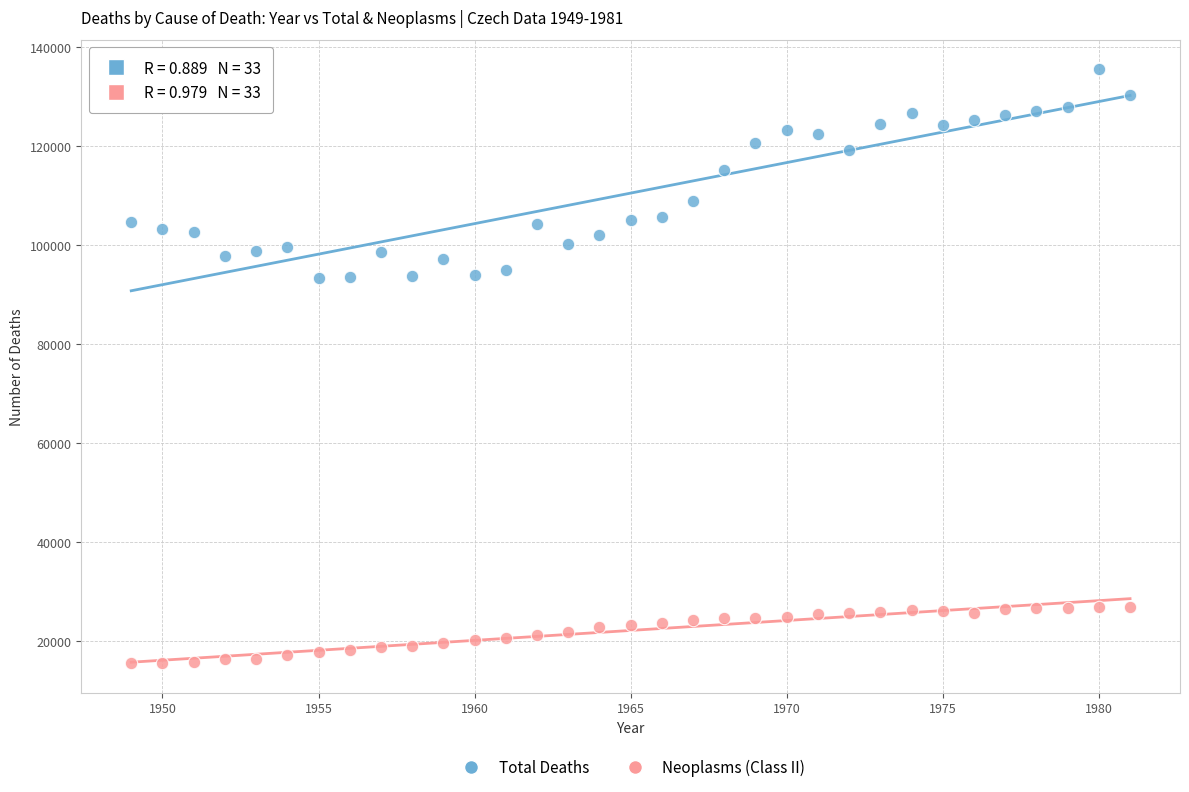

Across all data points, what is the range of Y values (max minus min)?

120057